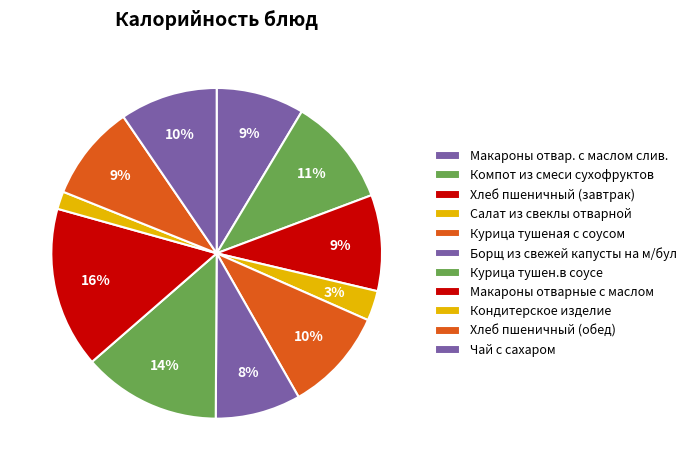

Between Кондитерское изделие and Макароны отварные с маслом, which is larger?

Макароны отварные с маслом